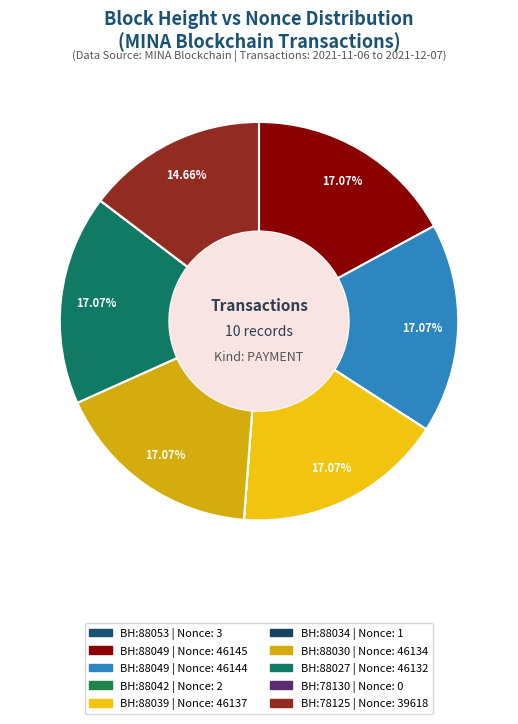

Is there a majority slice in this chart?

No